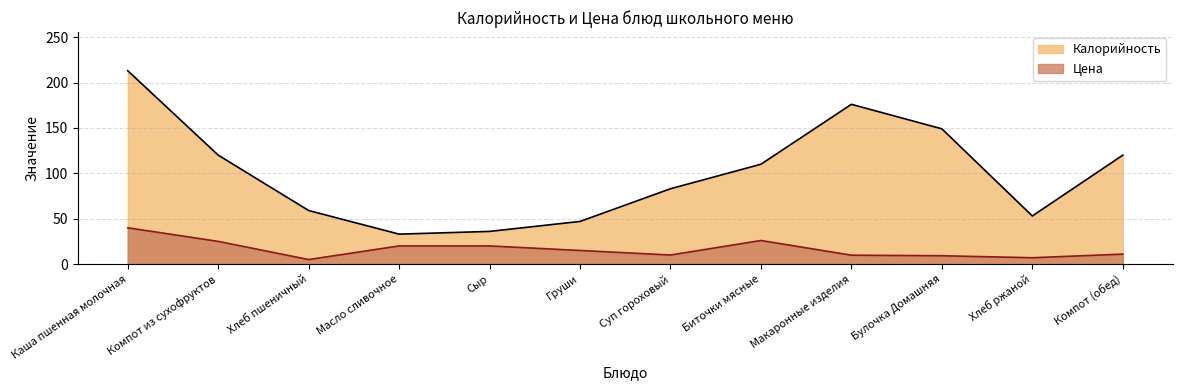

At how many categories does at least one series exceed 34?

11